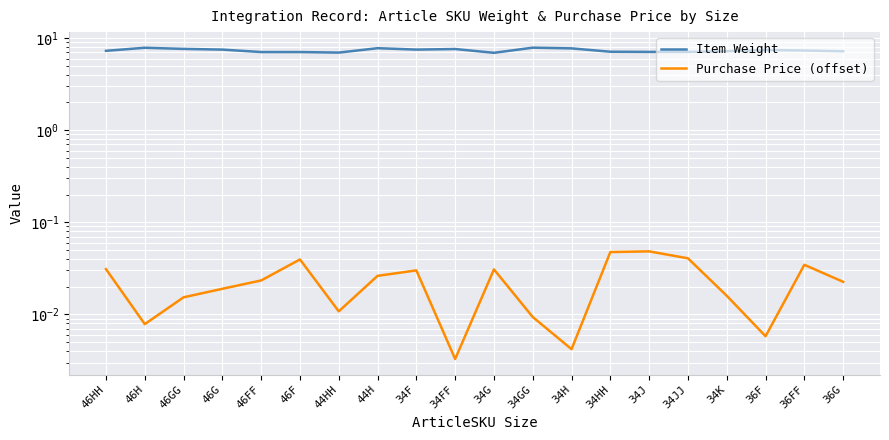

Which series has the largest range (max minus min)?

Item Weight